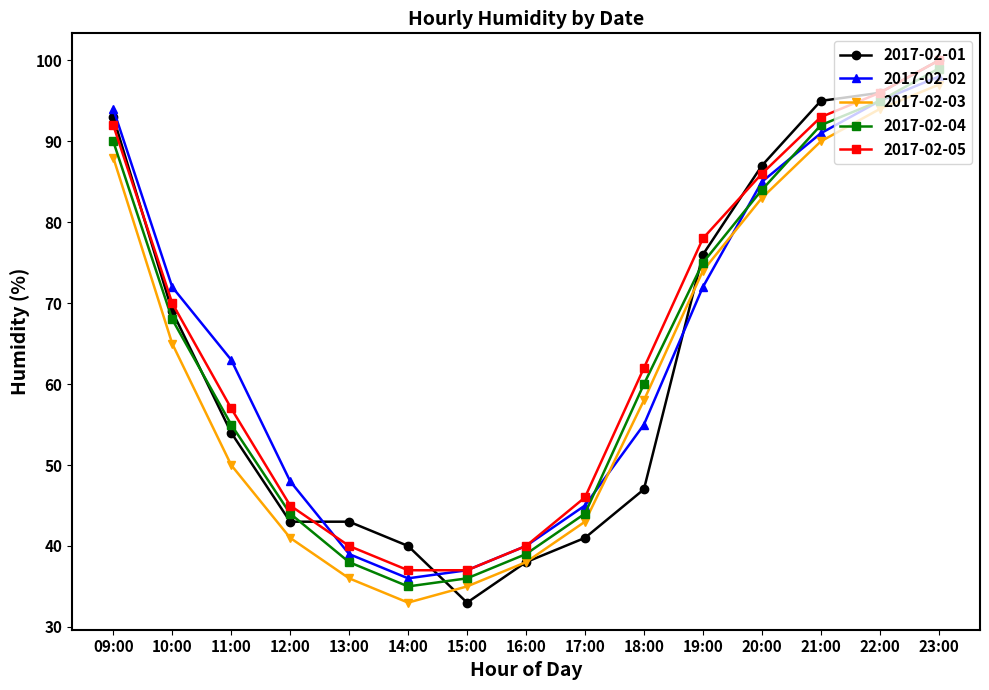

True or false: 2017-02-05 and 2017-02-01 intersect in this chart.

True